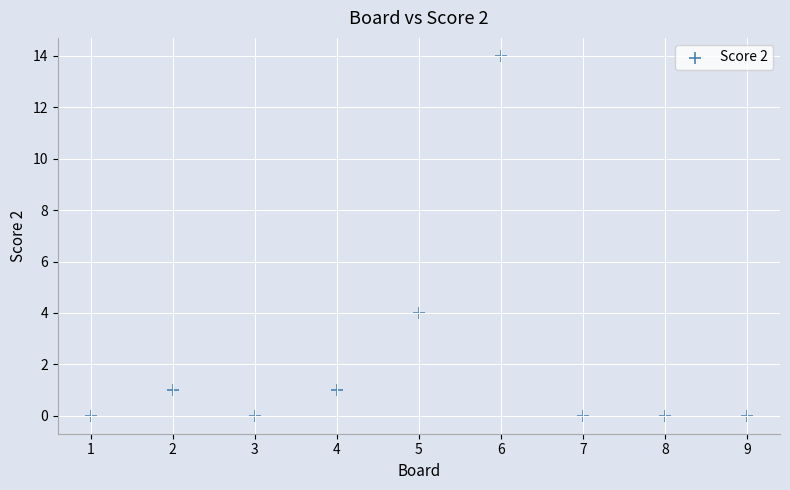

What Y value in the scatter plot is closest to 7?

4